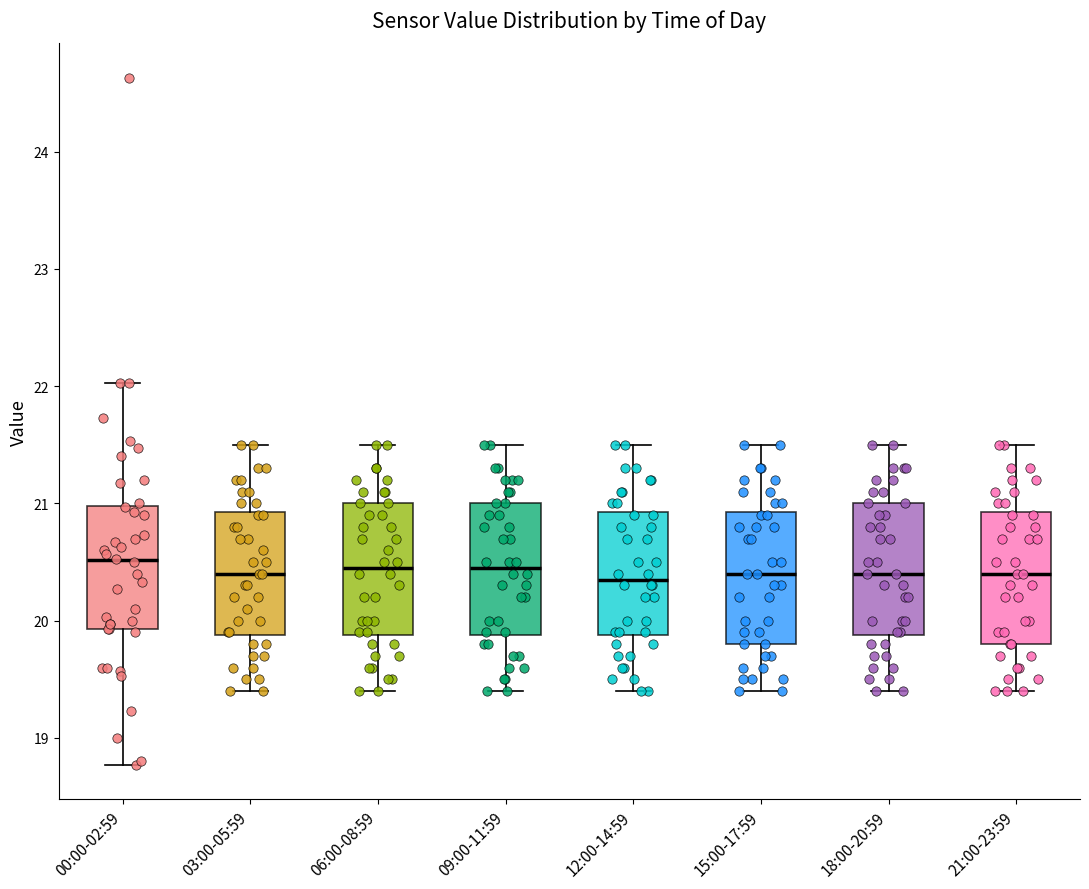

Reading left to right, transcribe this box plot: for each box, give where its median line is, the range the box spans, and where its two whiskers end, as read against the y-axis. The values are not printed on the chart, so give them approximately, as read against the axis.

00:00-02:59: median 20.5, box 19.9 to 21.0, whiskers 18.8 to 22.0
03:00-05:59: median 20.4, box 19.9 to 20.9, whiskers 19.4 to 21.5
06:00-08:59: median 20.5, box 19.9 to 21.0, whiskers 19.4 to 21.5
09:00-11:59: median 20.5, box 19.9 to 21.0, whiskers 19.4 to 21.5
12:00-14:59: median 20.4, box 19.9 to 20.9, whiskers 19.4 to 21.5
15:00-17:59: median 20.4, box 19.8 to 20.9, whiskers 19.4 to 21.5
18:00-20:59: median 20.4, box 19.9 to 21.0, whiskers 19.4 to 21.5
21:00-23:59: median 20.4, box 19.8 to 20.9, whiskers 19.4 to 21.5